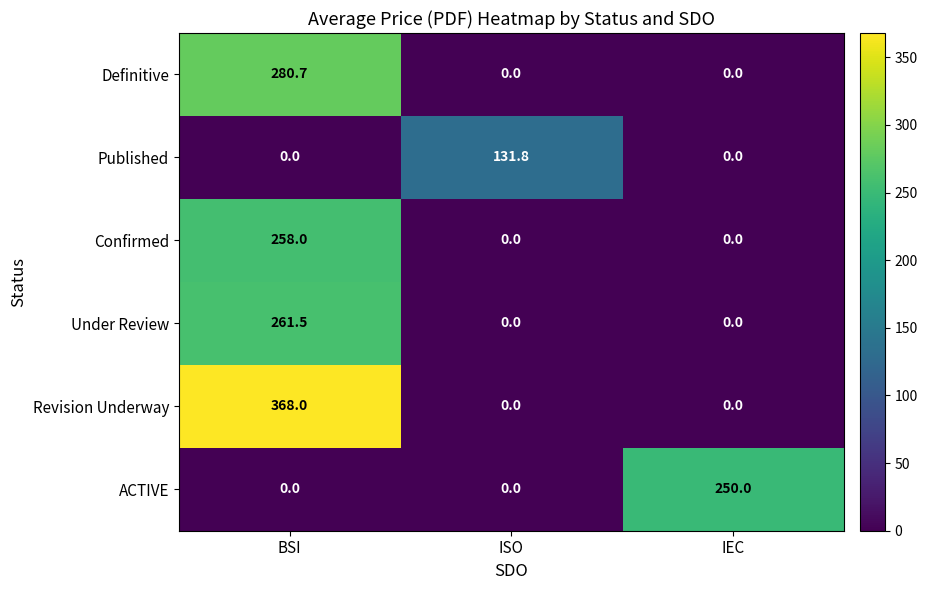

What is the total value across all series at BSI?

1168.2